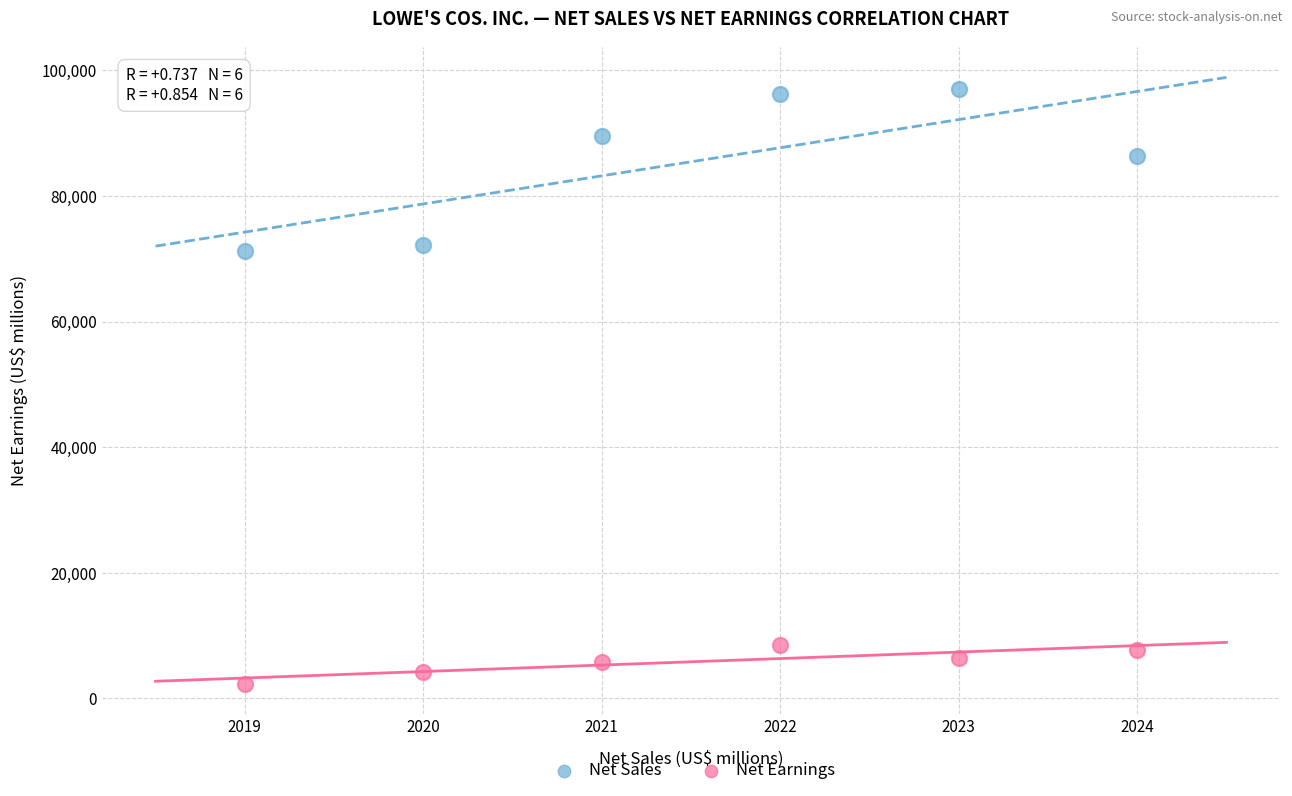

Which series has the largest Y range (max minus min)?

Net Sales